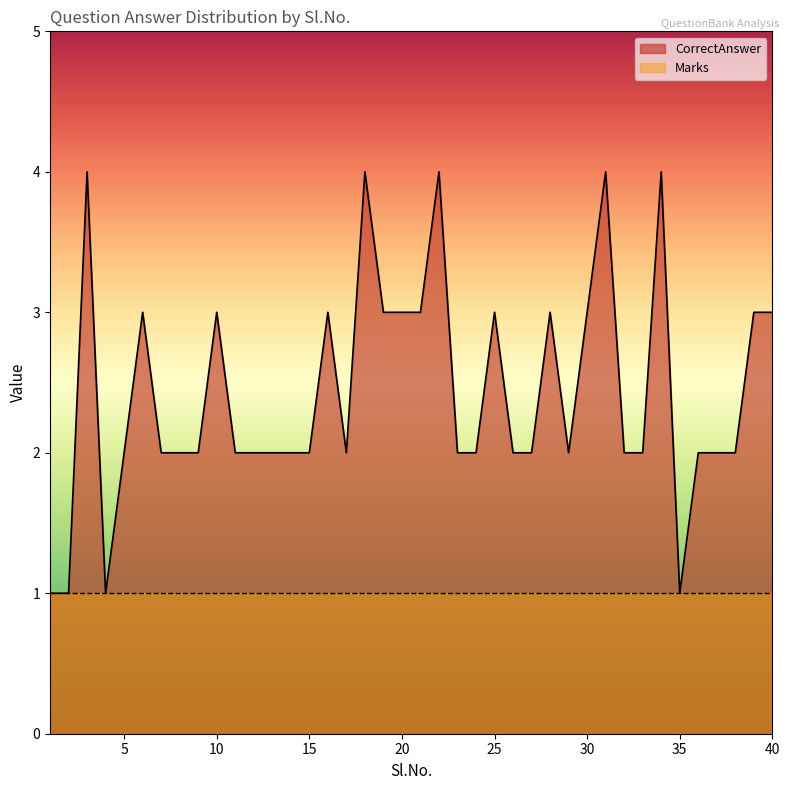

How many values exceed 2?

16